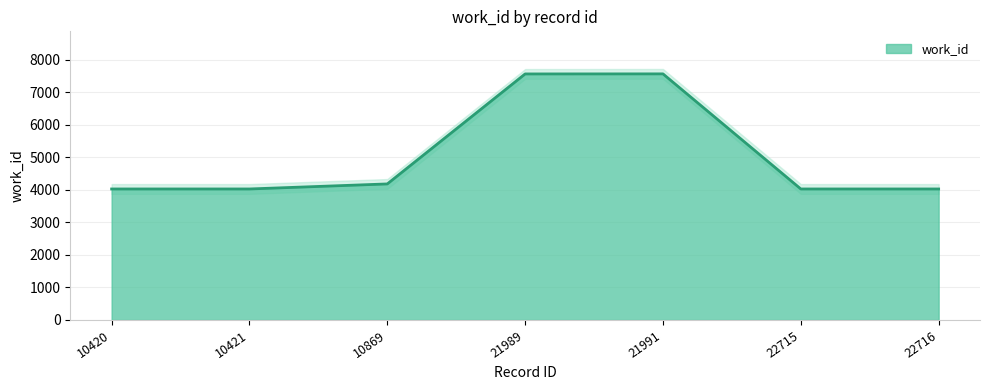

List the labels in order of value, largest first.

21991, 21989, 10869, 10420, 10421, 22715, 22716